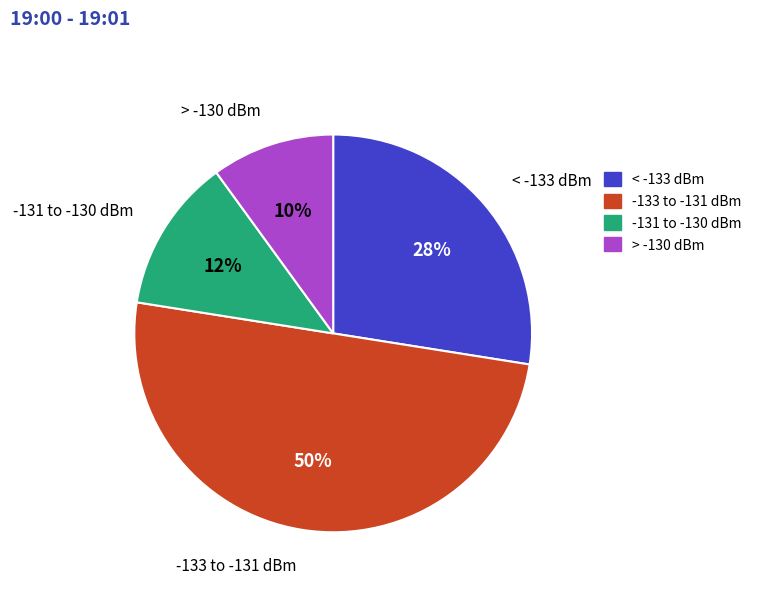

What is the smallest slice in the pie chart?

> -130 dBm